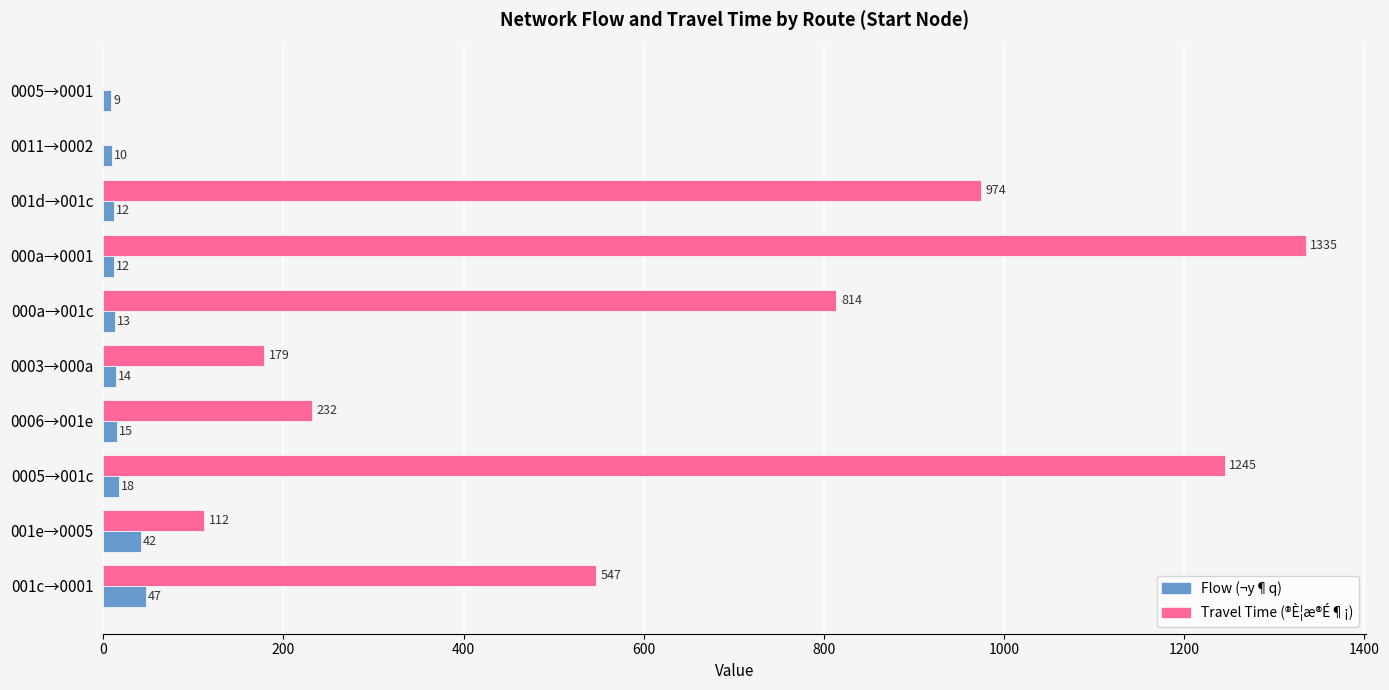

Which series has the widest spread of values?

Travel Time (®È¦æ®É¶¡)